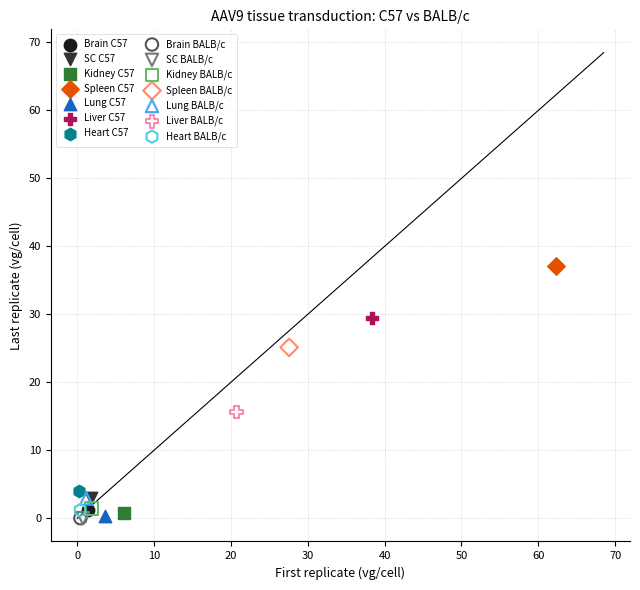

What are all the series names shown in the legend?

Brain C57, SC C57, Kidney C57, Spleen C57, Lung C57, Liver C57, Heart C57, Brain BALB/c, SC BALB/c, Kidney BALB/c, Spleen BALB/c, Lung BALB/c, Liver BALB/c, Heart BALB/c